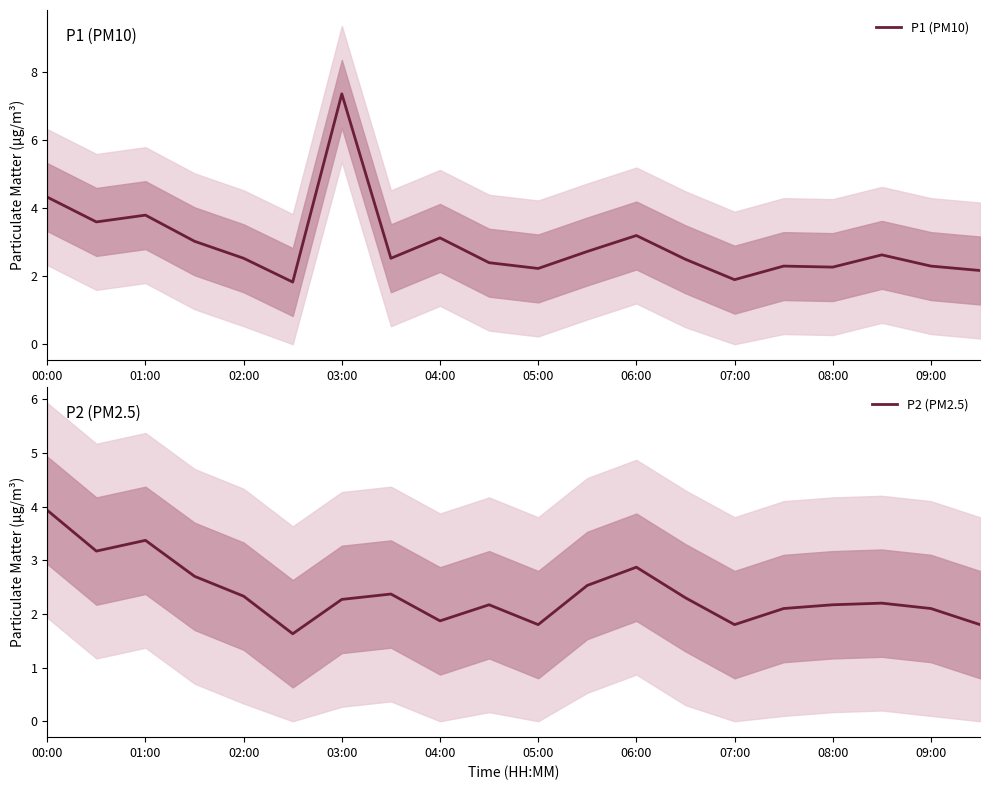

What is the sum of all P1 (PM10) values?

58.8